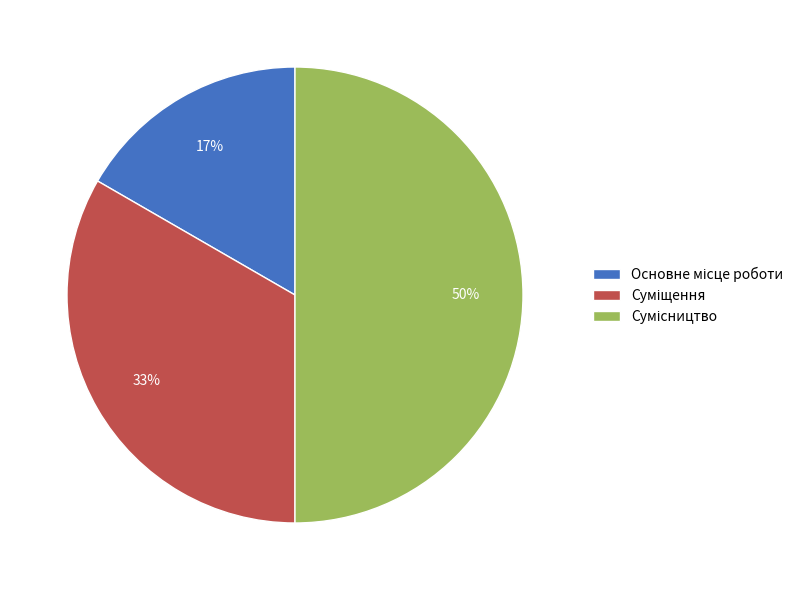

To the nearest percent, what is the average slice percentage?

33%